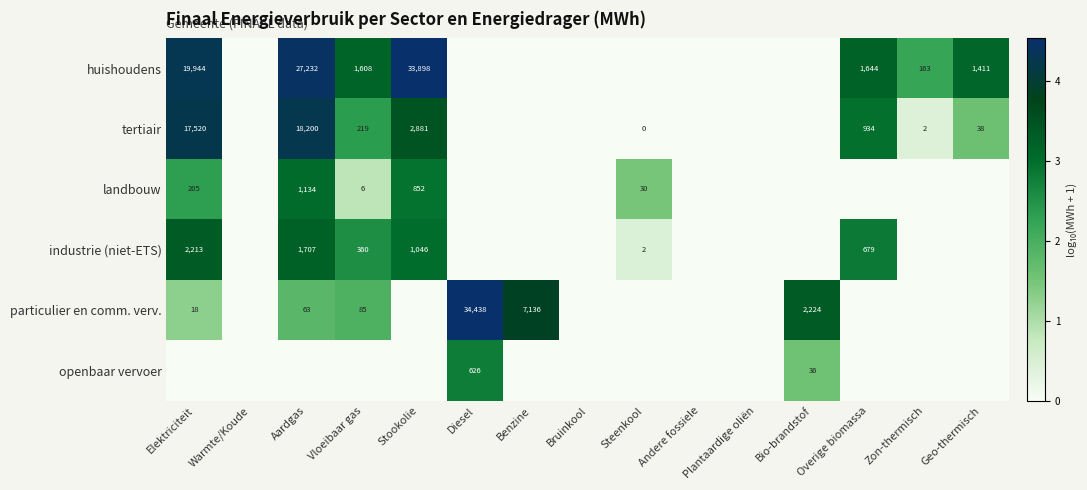

At which category is the sum across all series the highest?

Aardgas